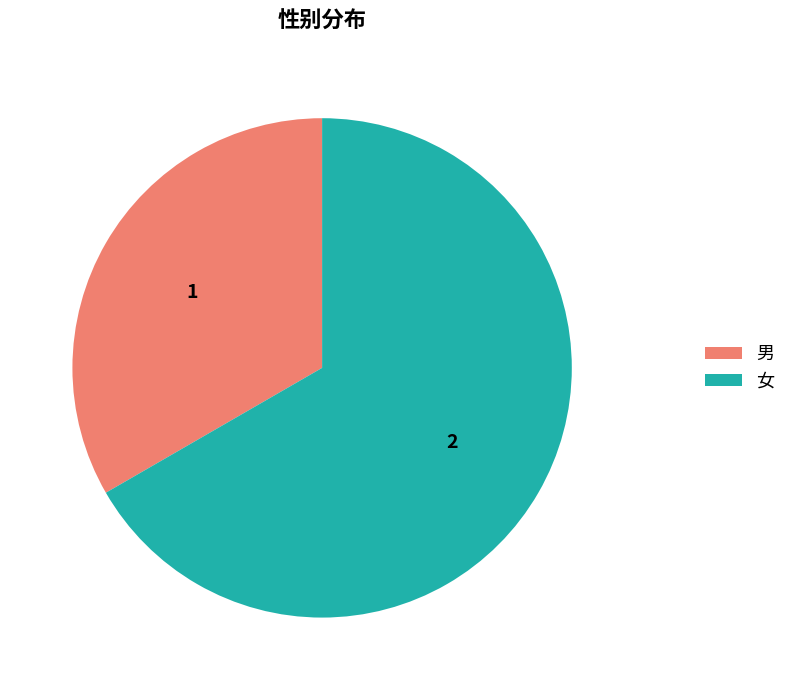

What is the ratio of the value at 女 to the value at 男?

2.0